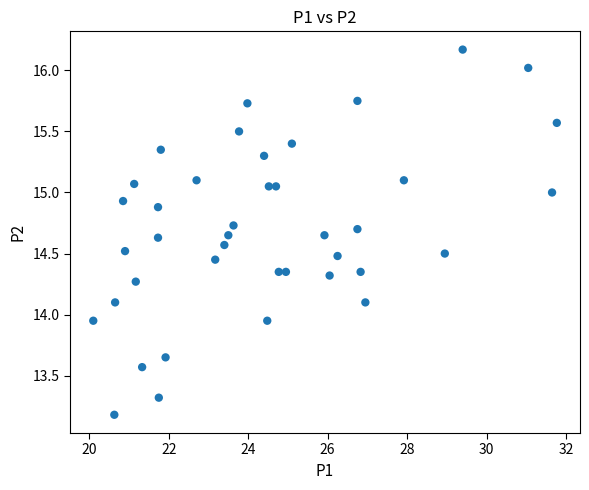

What is the range of Y values (max minus min)?

3.0